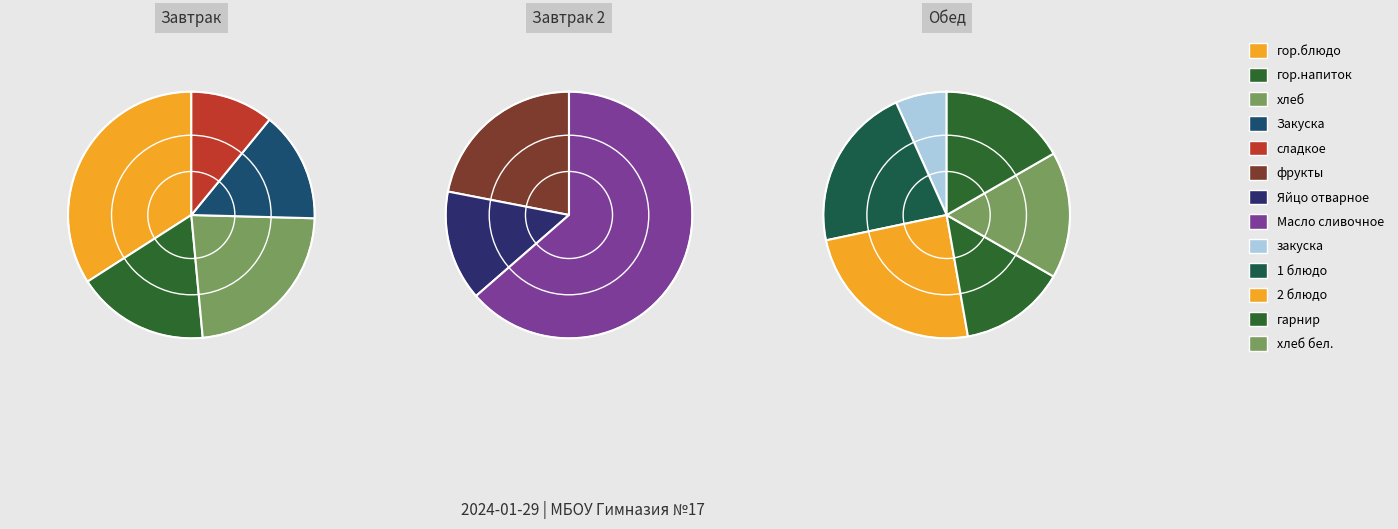

What portion of the pie excludes хлеб?

76.9%